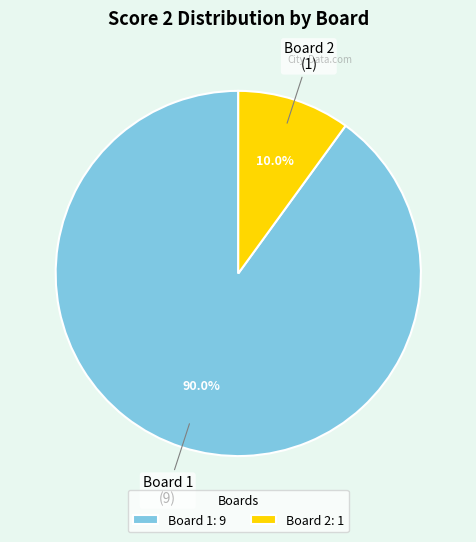

Which has a higher value, Board 2 or Board 1?

Board 1